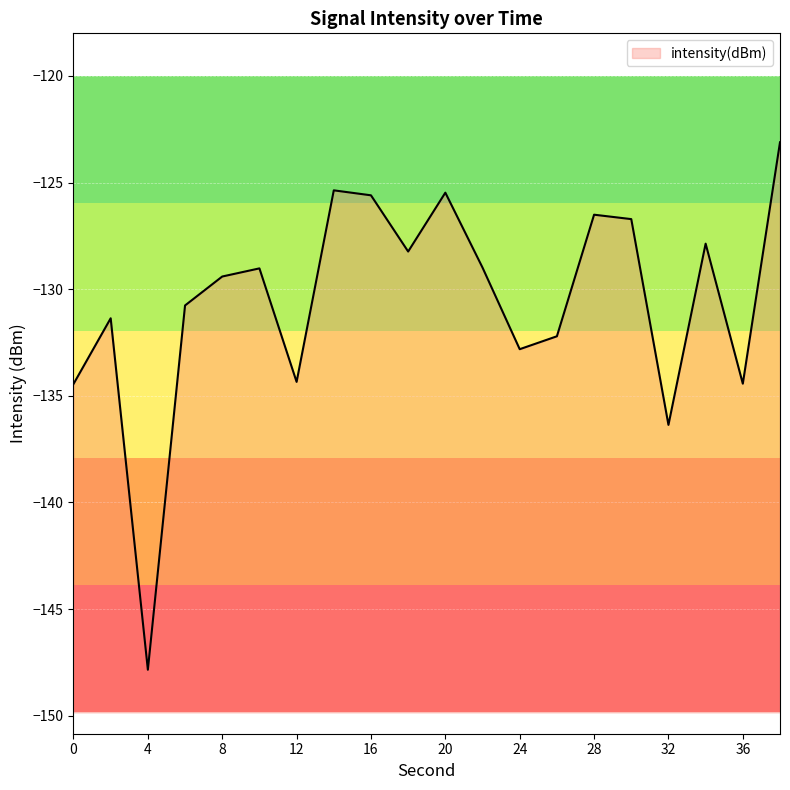

How many distinct data groups are displayed?

1